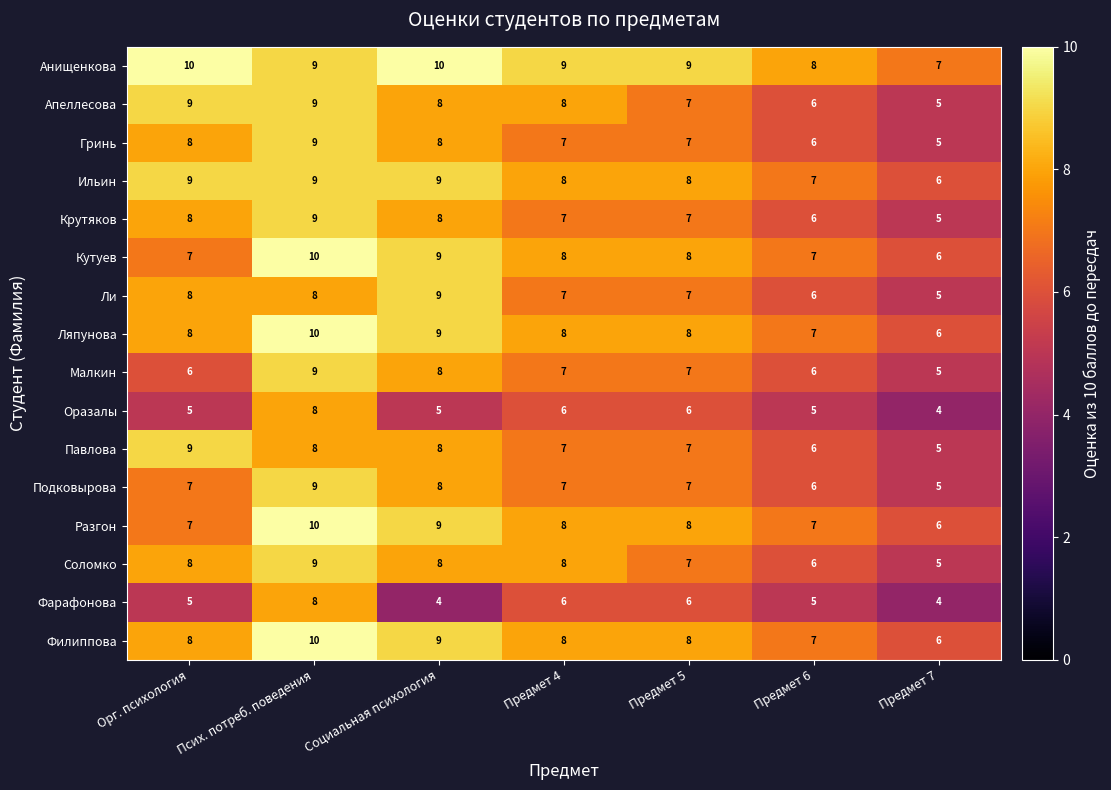

Which category has the highest value in the Разгон series?

Псих. потреб. поведения